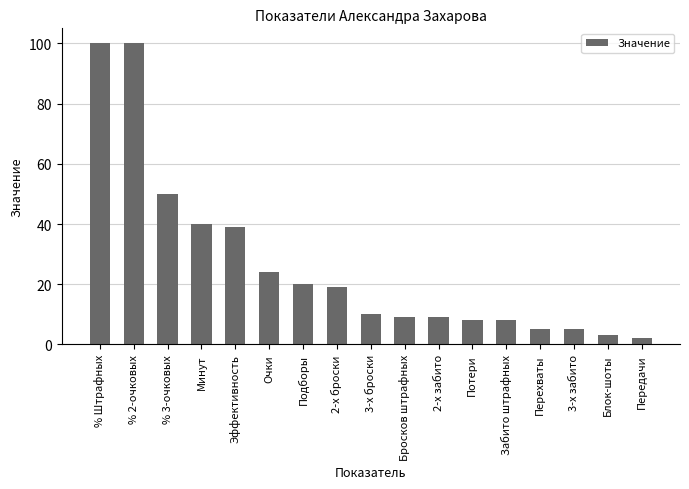

Reading left to right, list all the values displayed in this chart.

% Штрафных=100	% 2-очковых=100	% 3-очковых=50	Минут=40	Эффективность=39	Очки=24	Подборы=20	2-х броски=19	3-х броски=10	Бросков штрафных=9	2-х забито=9	Потери=8	Забито штрафных=8	Перехваты=5	3-х забито=5	Блок-шоты=3	Передачи=2